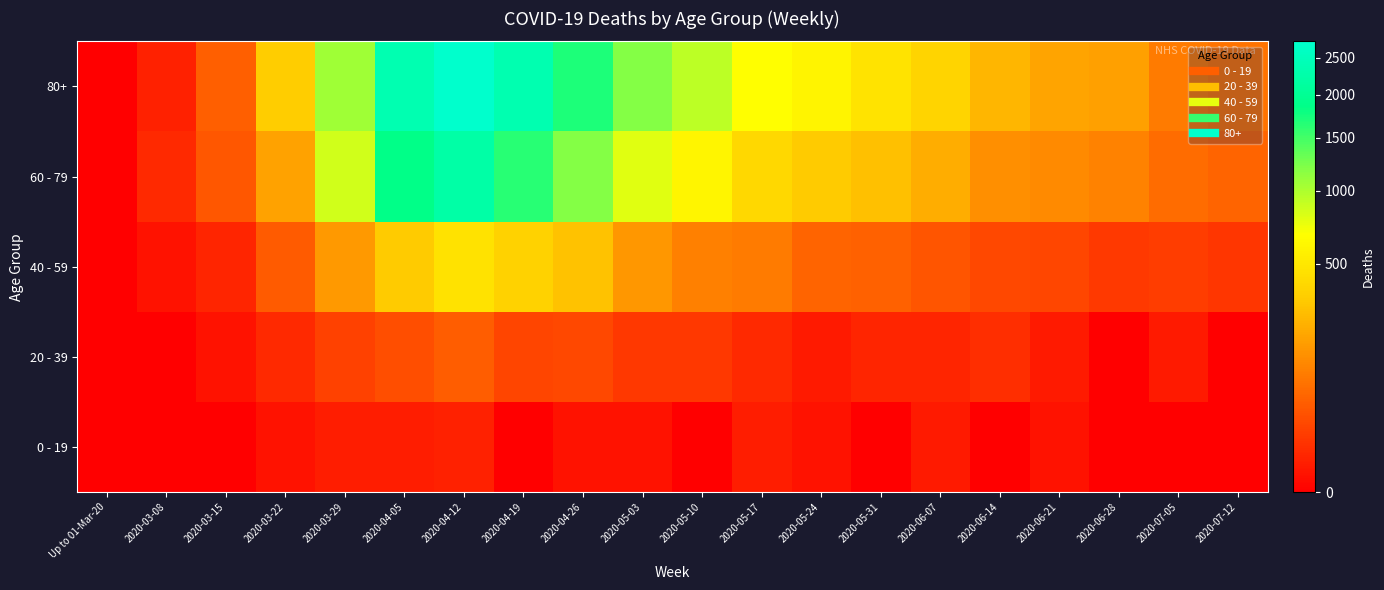

What is the spread (max minus min) of values at 2020-07-05?

95